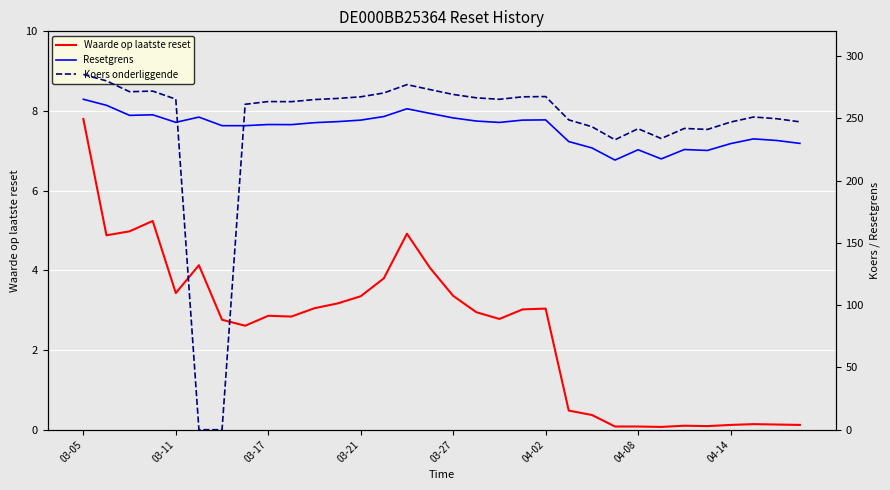

The value of Waarde op laatste reset at 03-17 is 8.1. True or false?

False